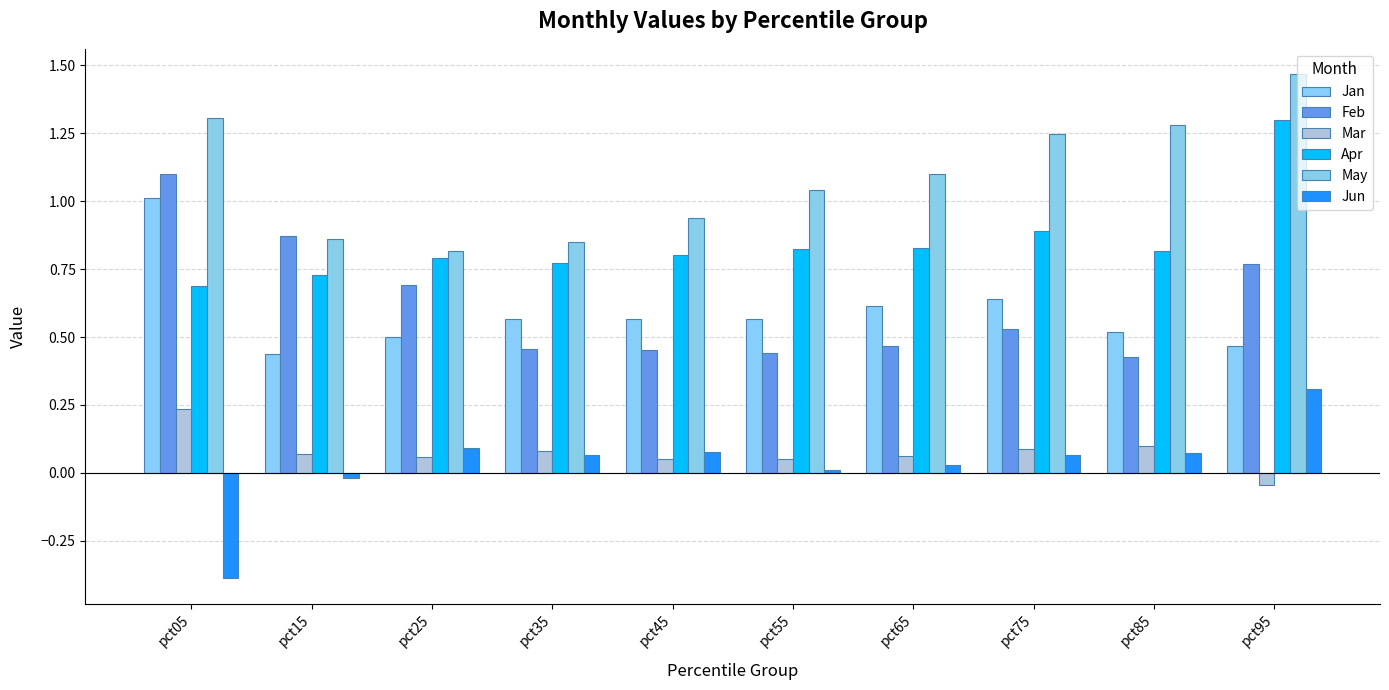

How many bars are there in total?

60